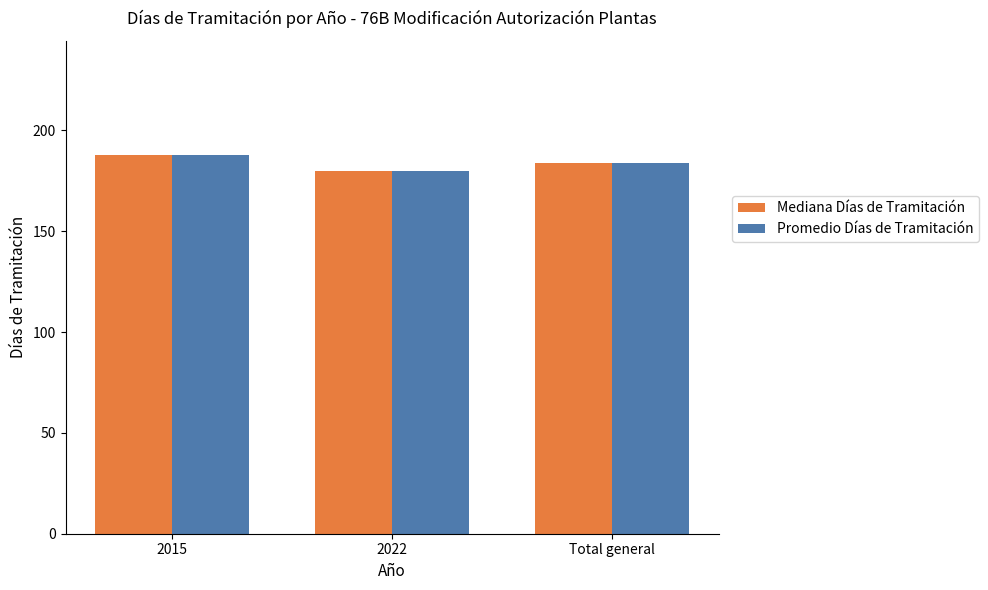

What is the sum of all Promedio Días de Tramitación values?

552